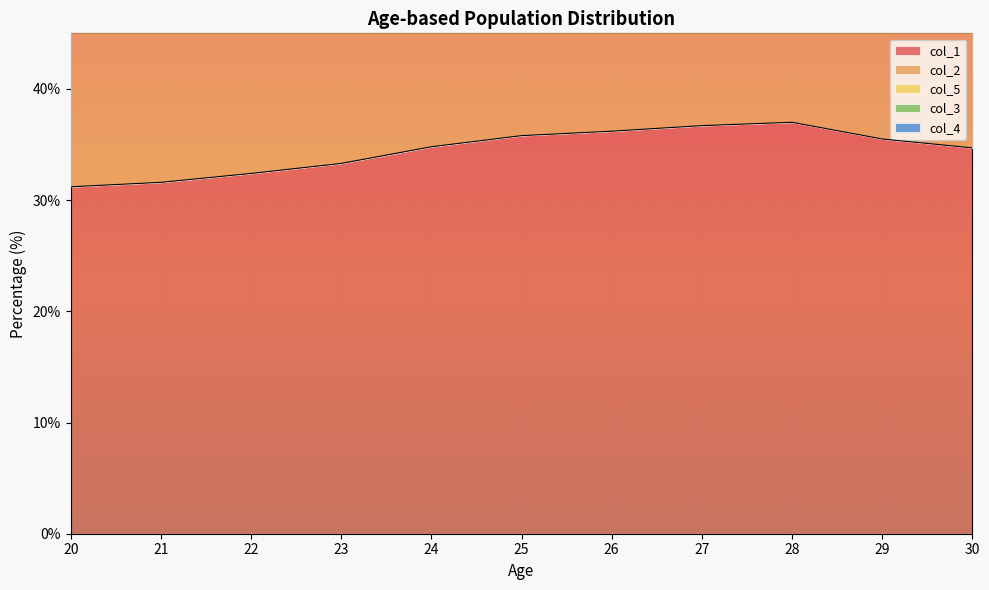

Between 21 and 24, which series saw the biggest shift?

col_1